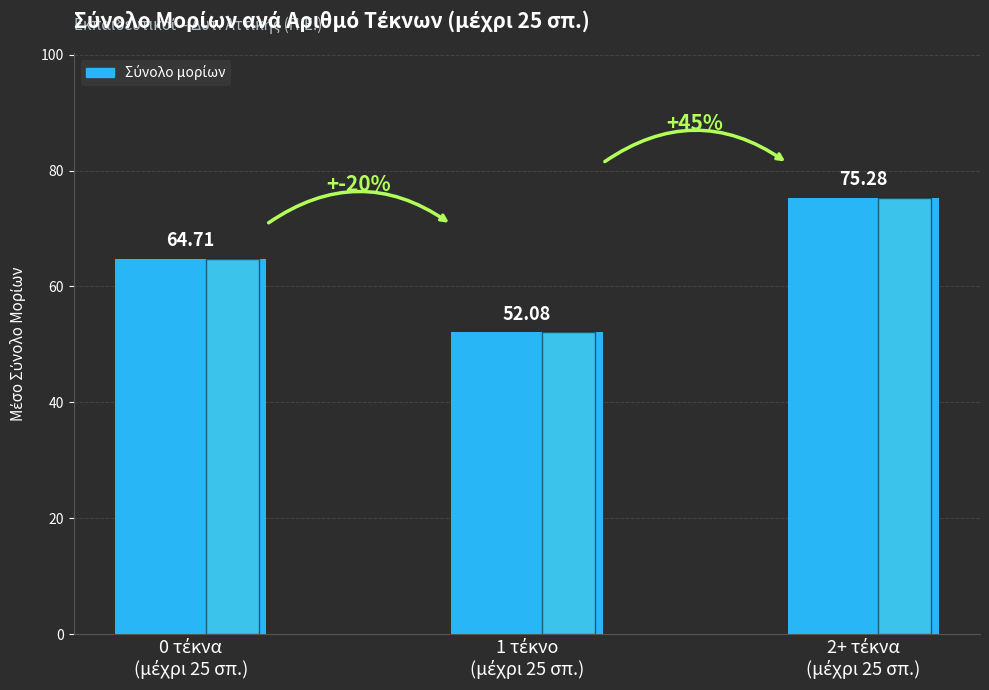

What is the average value?

64.0